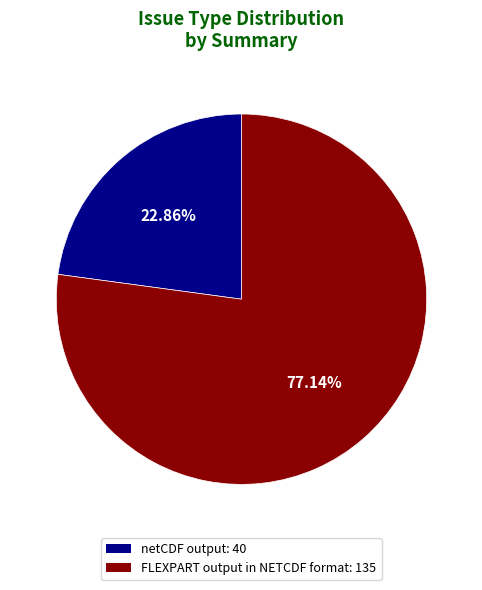

Between FLEXPART output in NETCDF format and netCDF output, which is larger?

FLEXPART output in NETCDF format